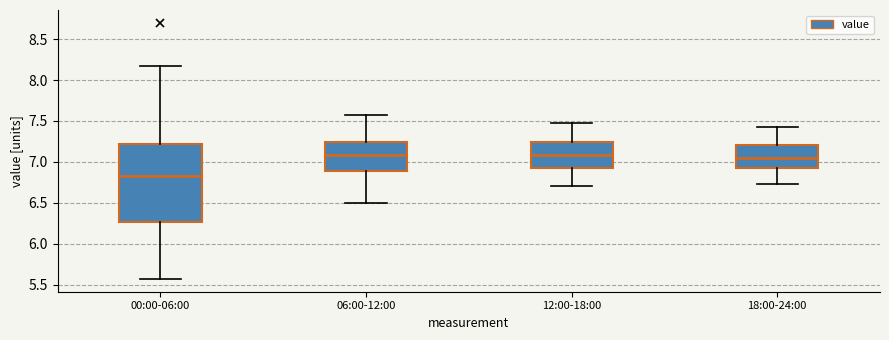

Reading left to right, read every box against the y-axis: the position of its median line, the range the box covers, and the ends of its whiskers. The values are not printed on the chart, so give them approximately, as read against the axis.

00:00-06:00: median 6.85, box 6.25 to 7.20, whiskers 5.55 to 8.15
06:00-12:00: median 7.10, box 6.90 to 7.25, whiskers 6.50 to 7.55
12:00-18:00: median 7.10, box 6.90 to 7.25, whiskers 6.70 to 7.45
18:00-24:00: median 7.05, box 6.90 to 7.20, whiskers 6.75 to 7.45